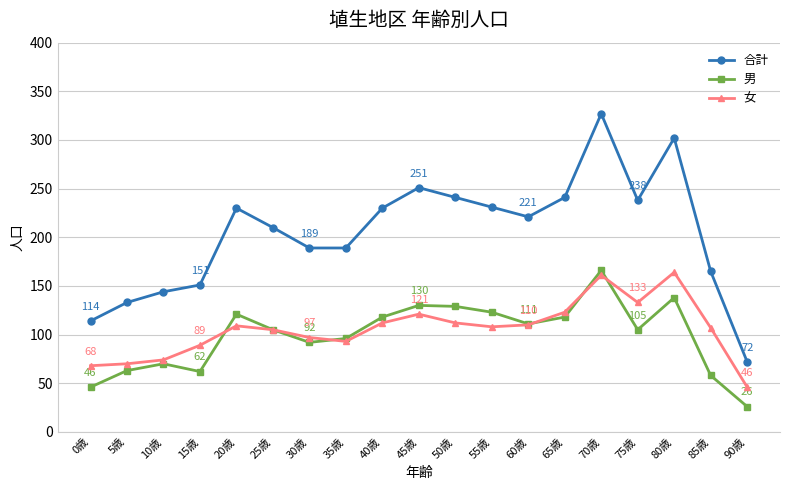

What is the spread (max minus min) of values at 80歳?

164